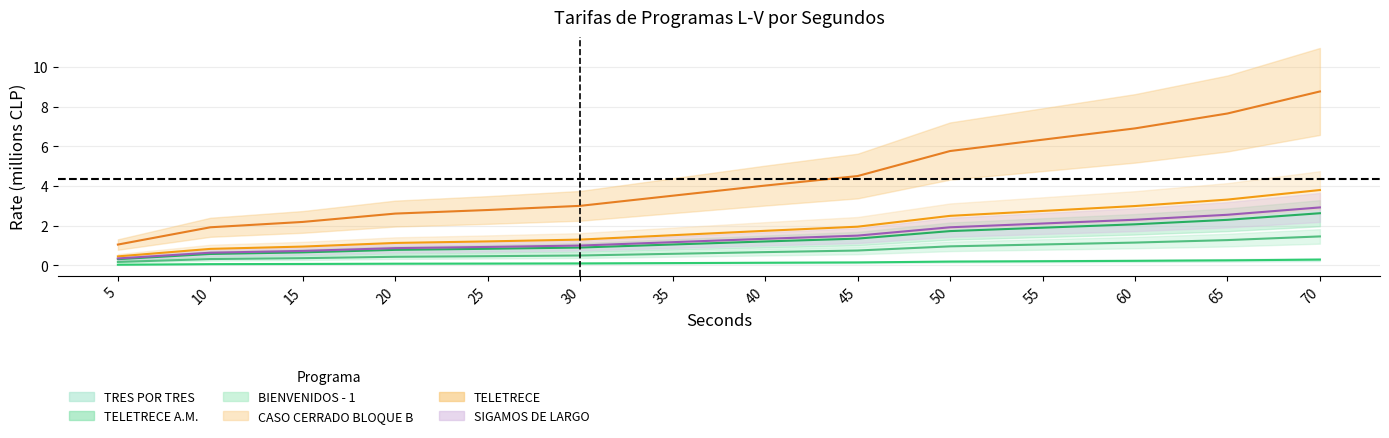

Rank the series at 20 from highest to lowest value.

TELETRECE, BIENVENIDOS - 1, SIGAMOS DE LARGO, TELETRECE A.M., CASO CERRADO BLOQUE B, TRES POR TRES